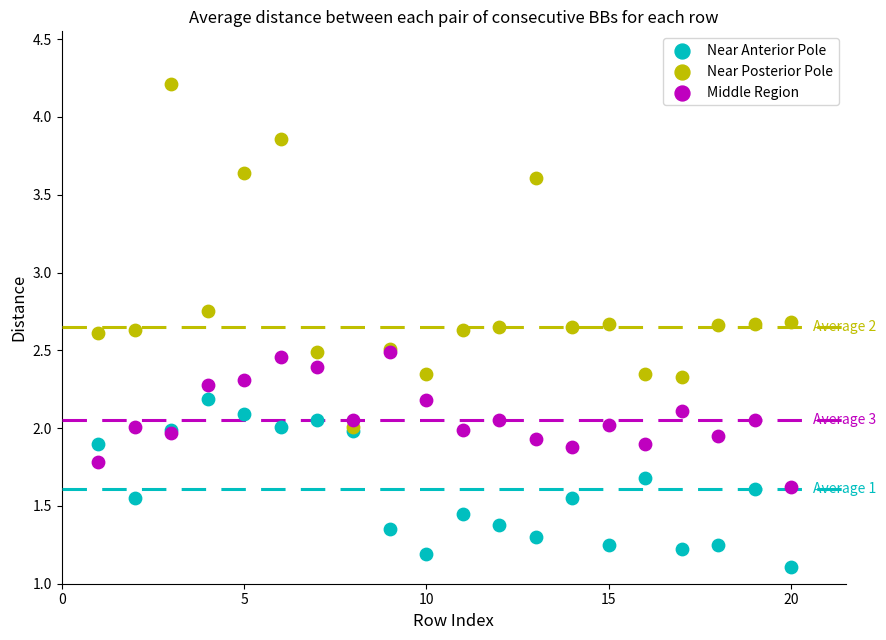

In the Near Anterior Pole series, what Y value is closest to 1?

1.1